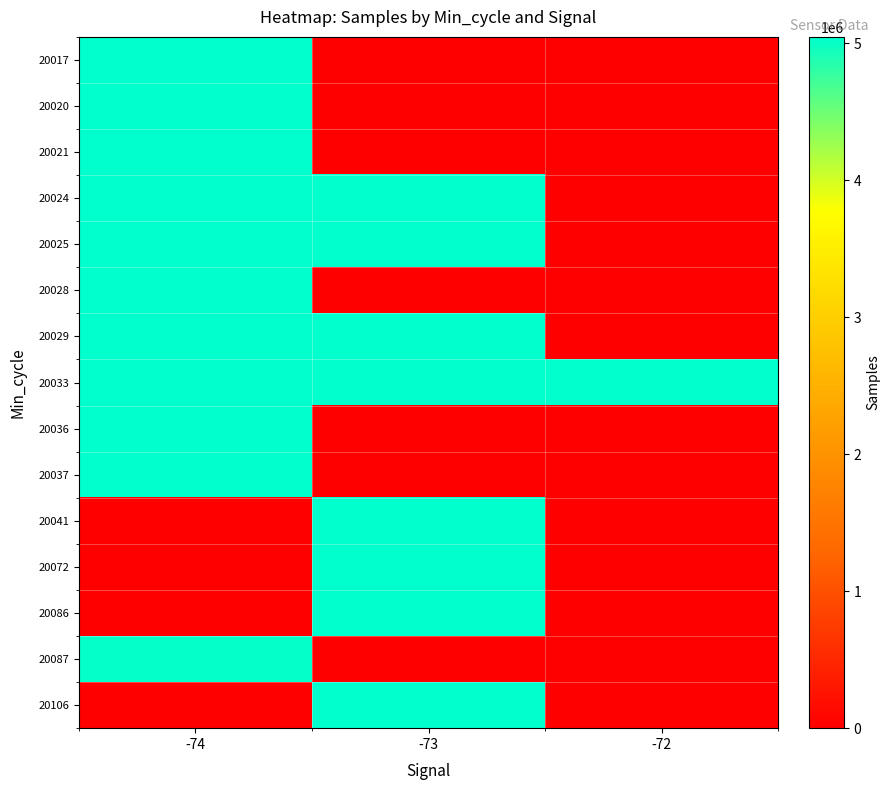

At how many categories does at least one series exceed 2338690?

3